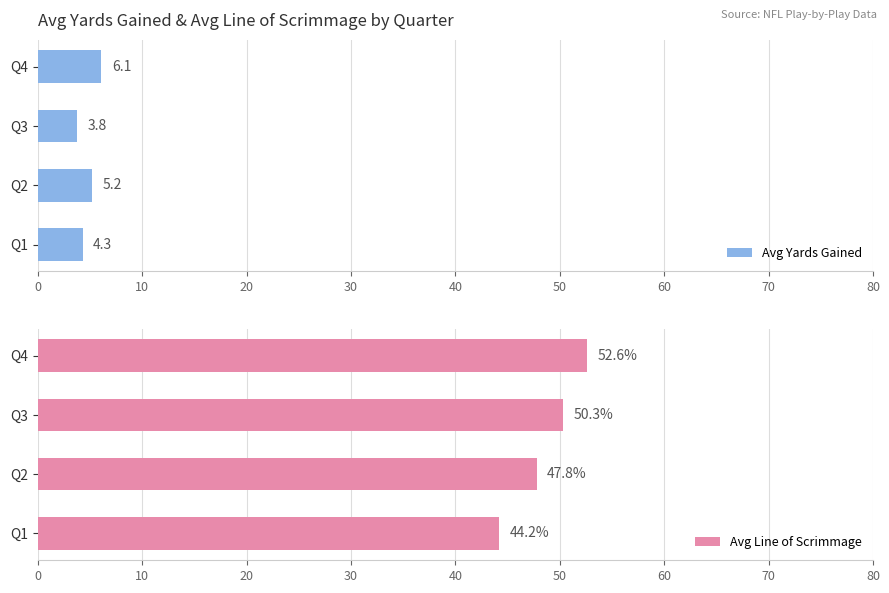

Which series has the largest total across all categories?

Avg Line of Scrimmage